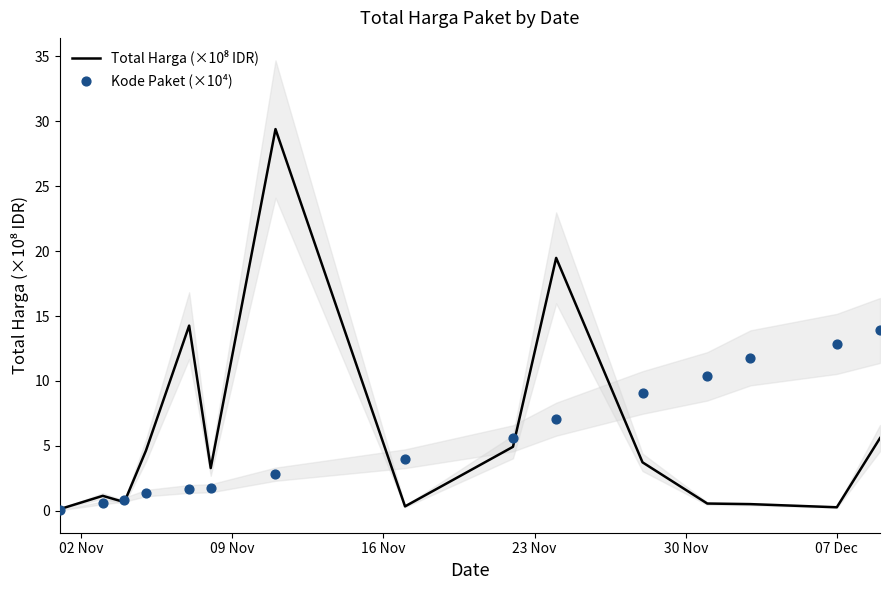

Which series has the widest spread of Y values?

Total Harga (×10⁸ IDR)